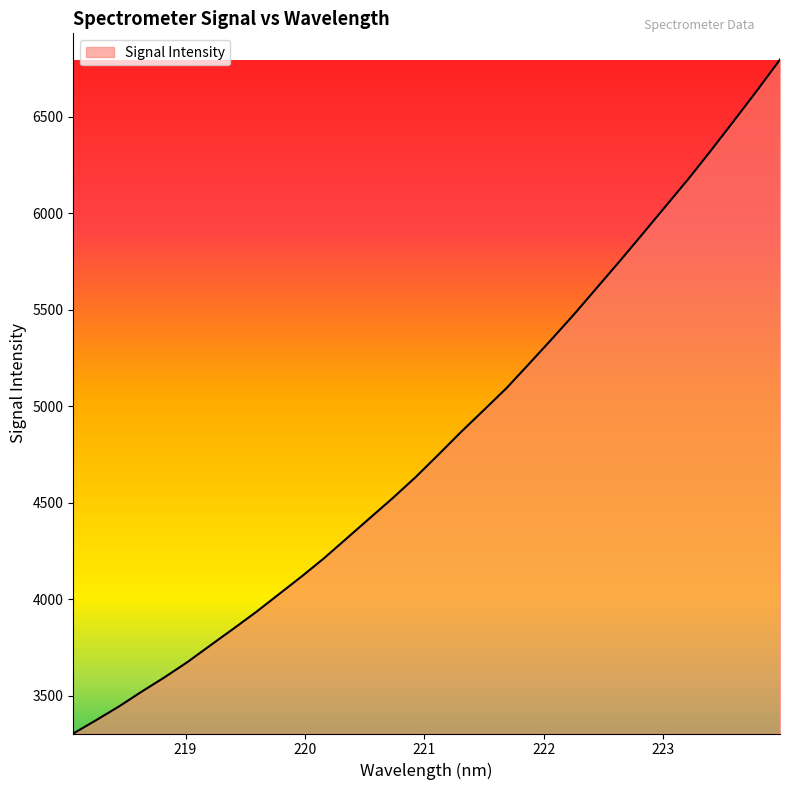

What is the greatest value displayed?

6797.9